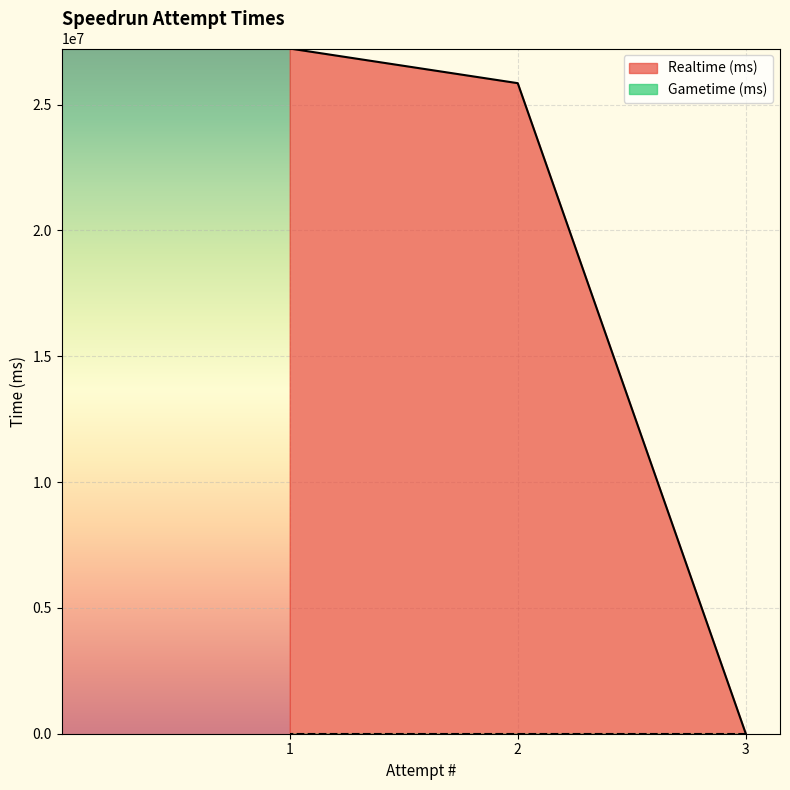

What is the greatest value displayed?

27229634